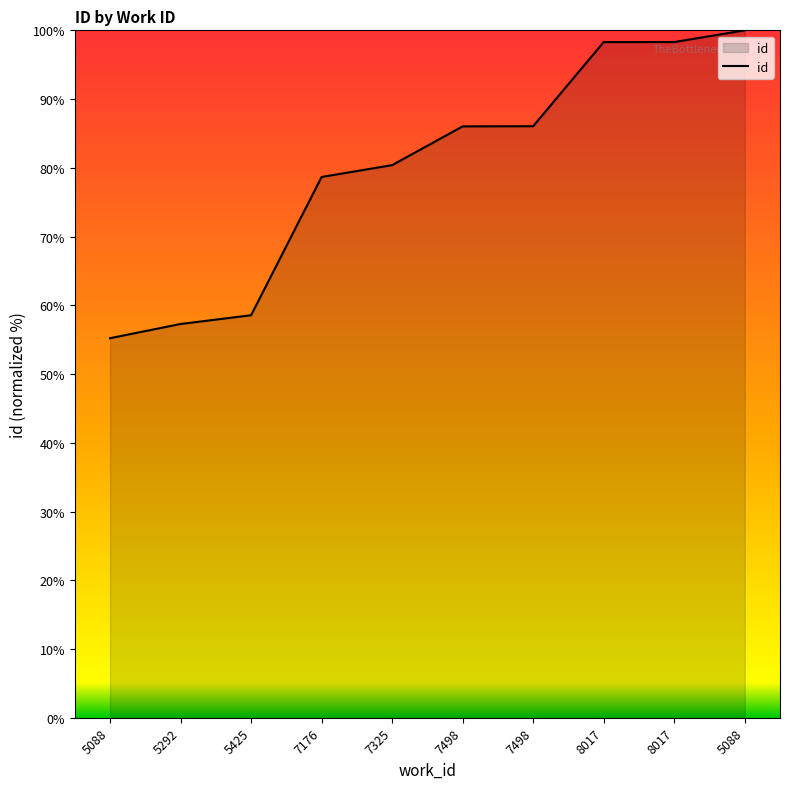

What is the label of the 9th point from the right?

5292